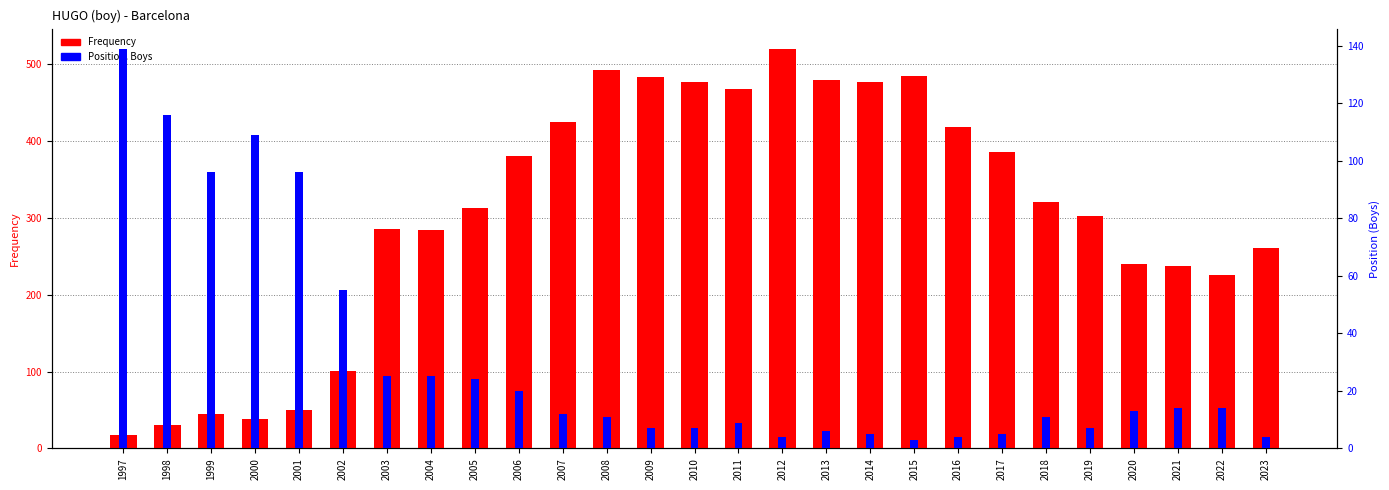

Does the chart contain stacked bars?

No